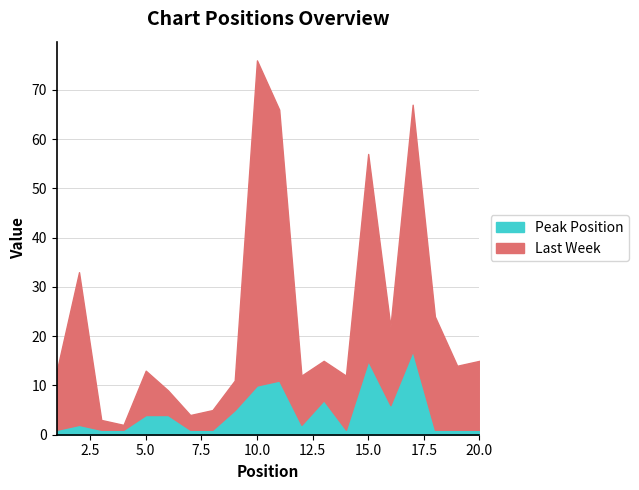

What is the highest value of the Peak Position series?

17